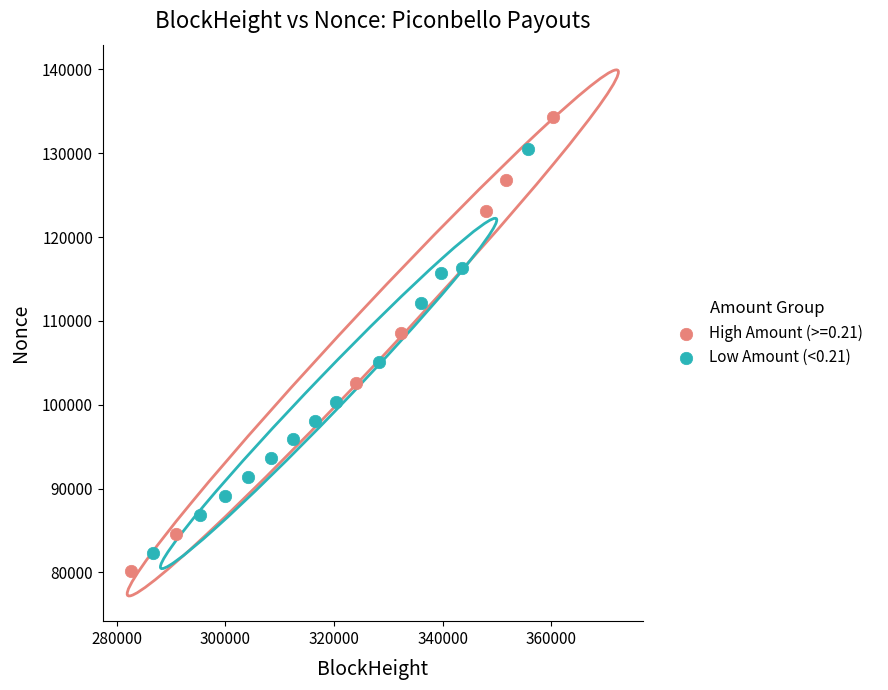

Which series contains the highest Y value?

High Amount (>=0.21)